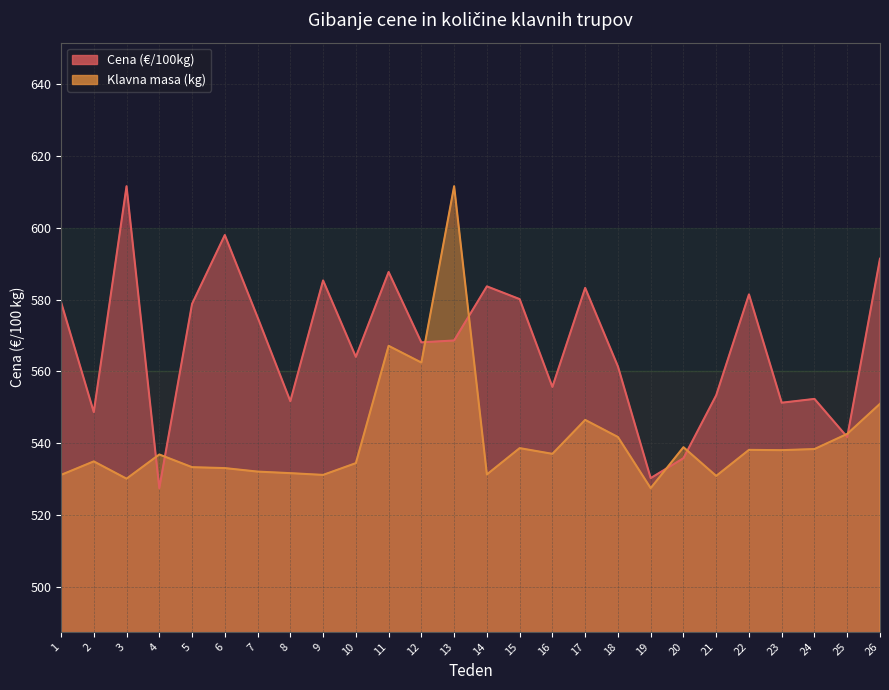

How many values in the Cena (€/100kg) series are below 568?

12